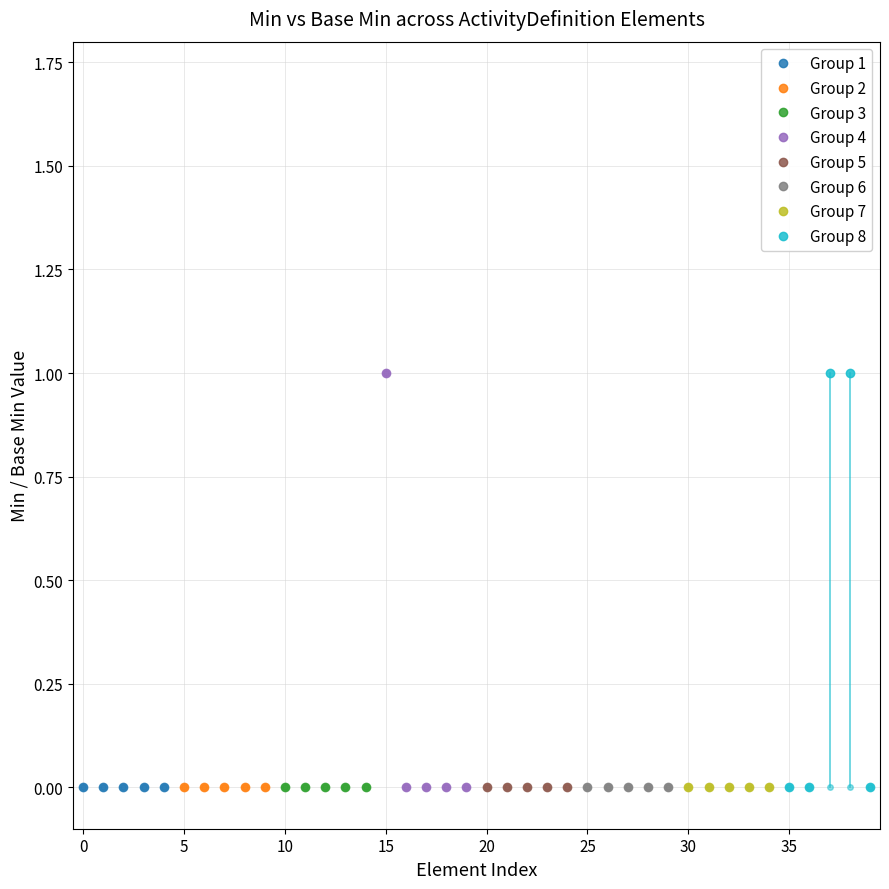

What is the highest value of the Min=1 series series?

1